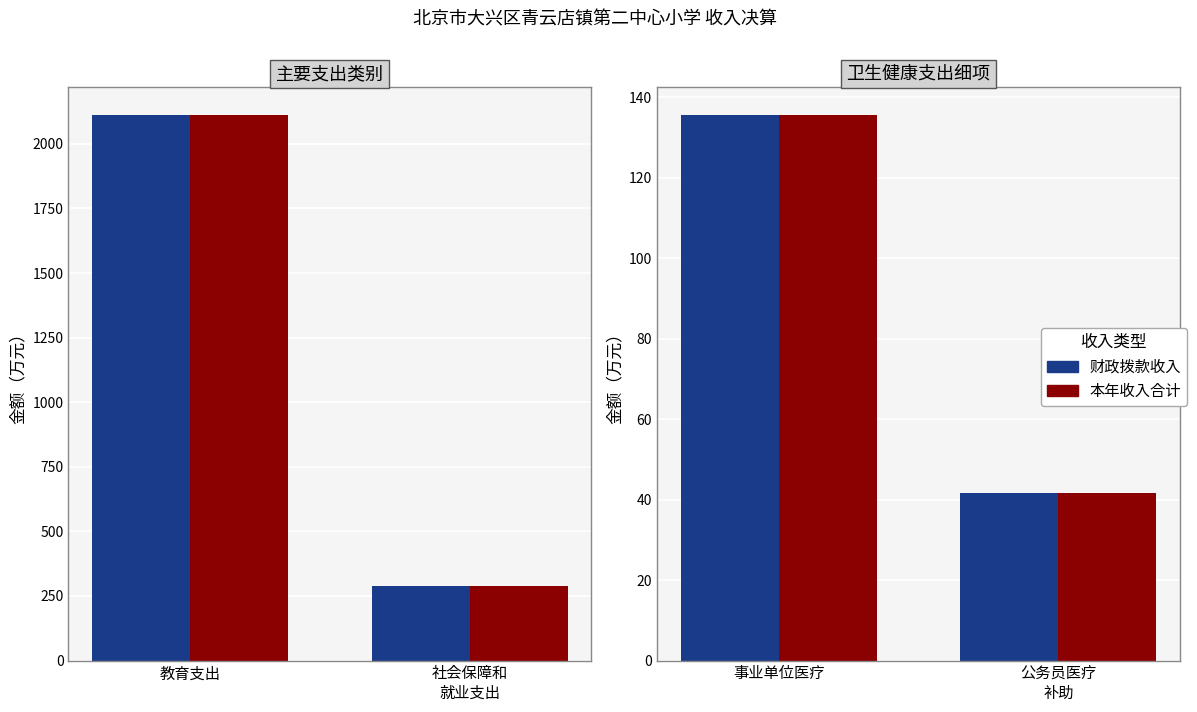

At 事业单位医疗, list the series in order from smallest to largest.

财政拨款收入, 本年收入合计